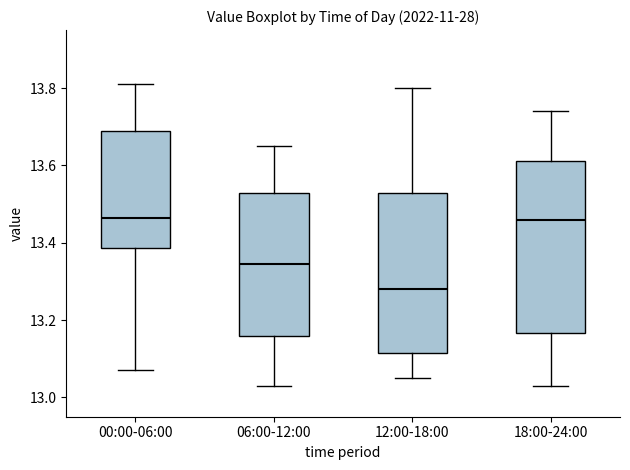

Reading left to right, read every box against the y-axis: the position of its median line, the range the box covers, and the ends of its whiskers. The values are not printed on the chart, so give them approximately, as read against the axis.

00:00-06:00: median 13.46, box 13.38 to 13.70, whiskers 13.08 to 13.82
06:00-12:00: median 13.34, box 13.16 to 13.52, whiskers 13.04 to 13.66
12:00-18:00: median 13.28, box 13.12 to 13.52, whiskers 13.06 to 13.80
18:00-24:00: median 13.46, box 13.16 to 13.62, whiskers 13.04 to 13.74